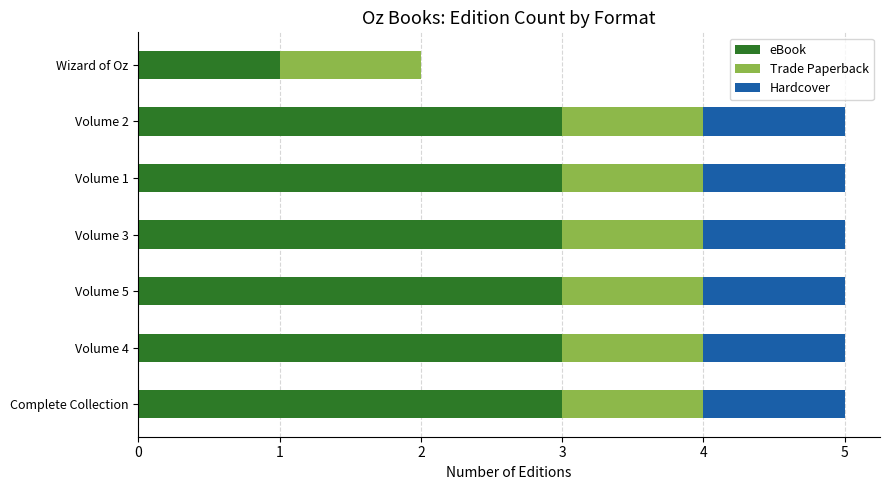

What is the total value across all series at Complete Collection?

5